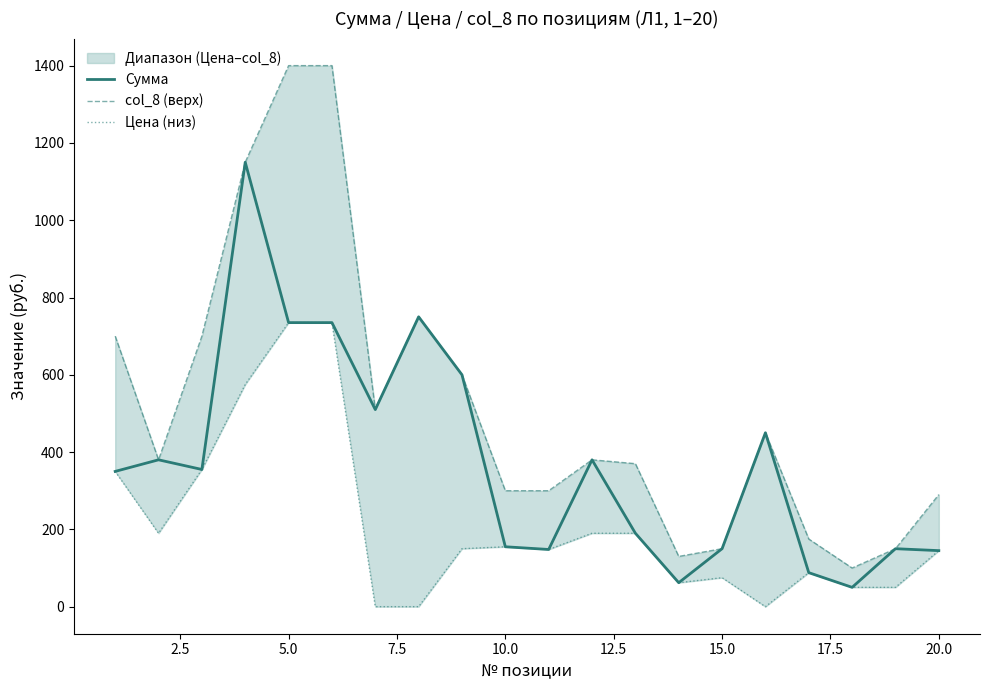

What is the minimum value for Сумма?

50